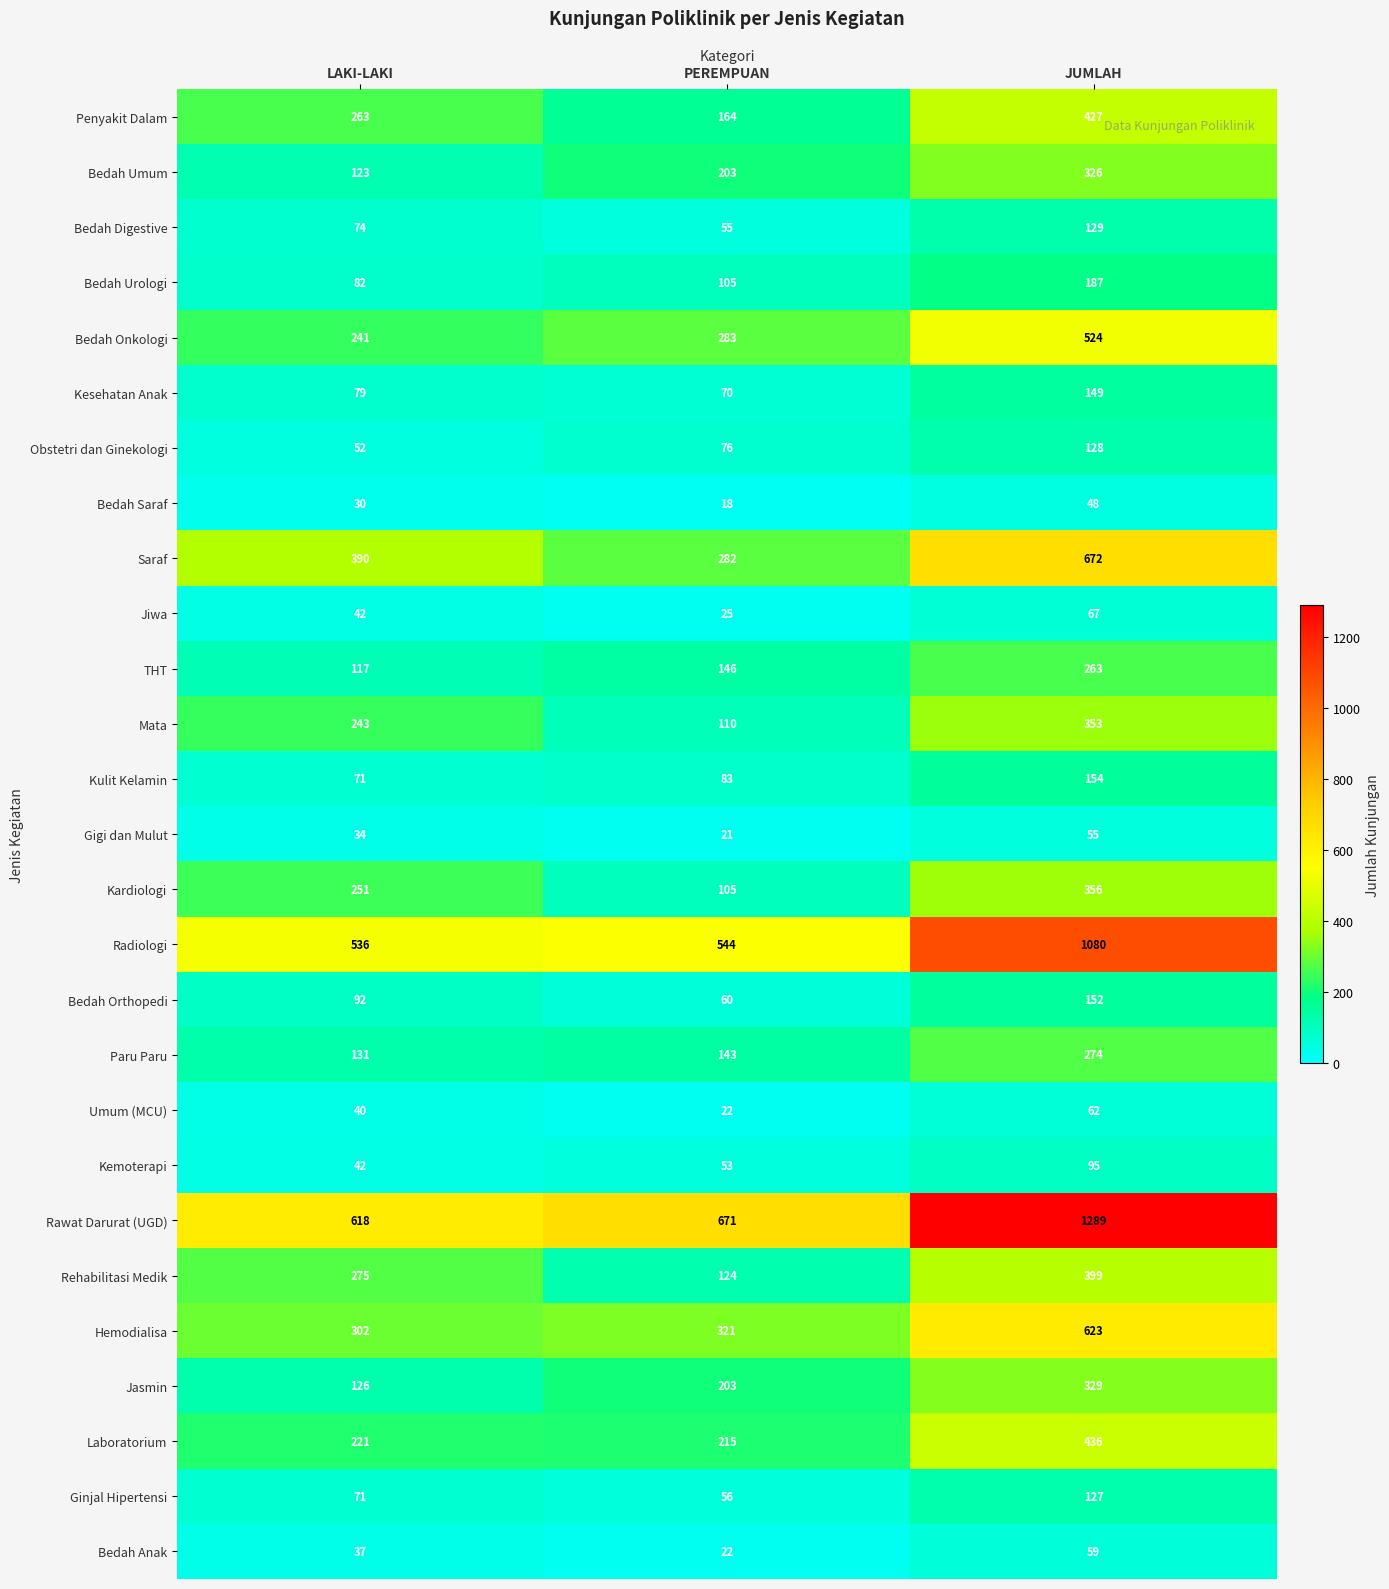

Is it true that Ginjal Hipertensi equals 71 at LAKI-LAKI?

True